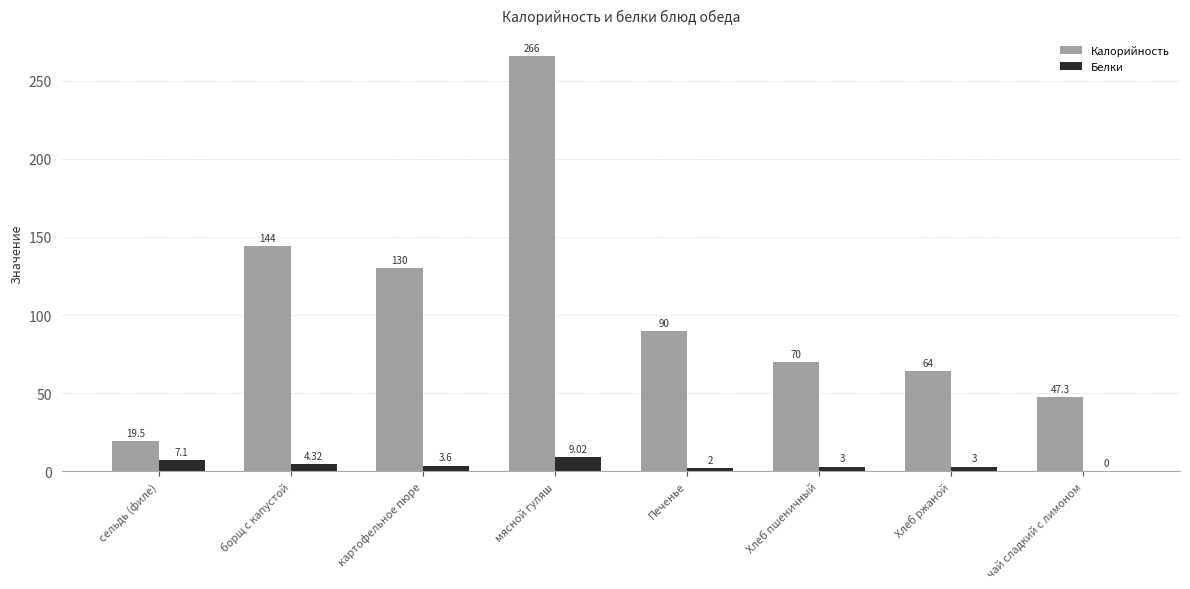

The Калорийность series shows 137.0 at Печенье. True or false?

False